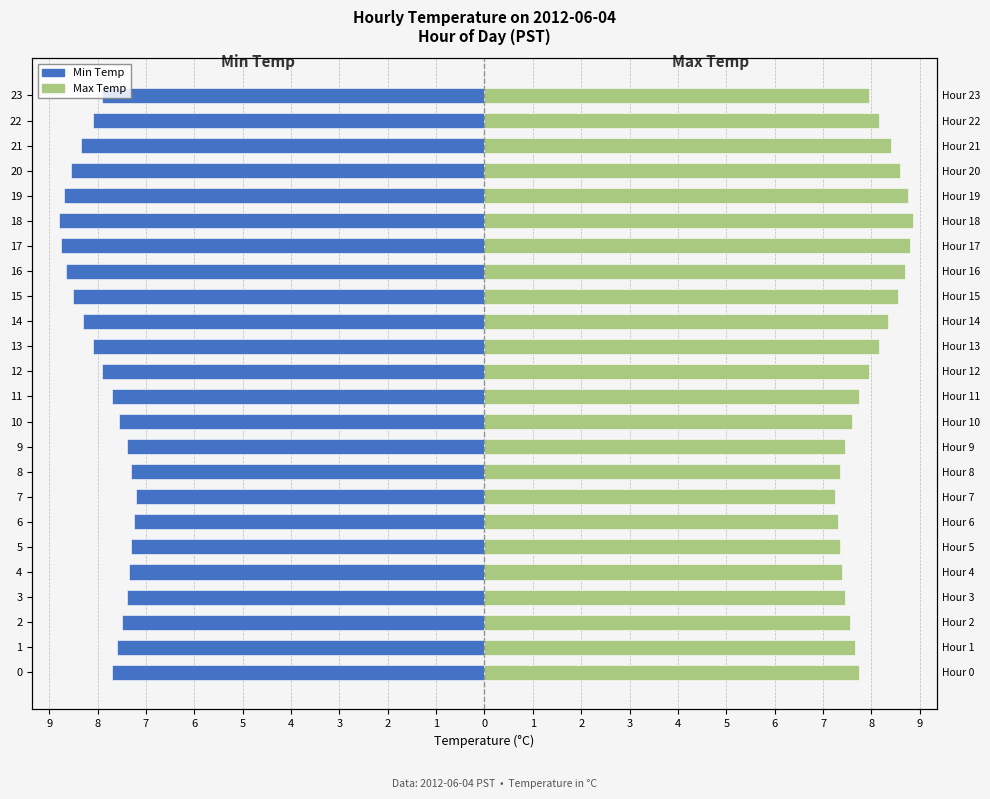

Between 21 and 22, which series saw the biggest shift?

Min Temp